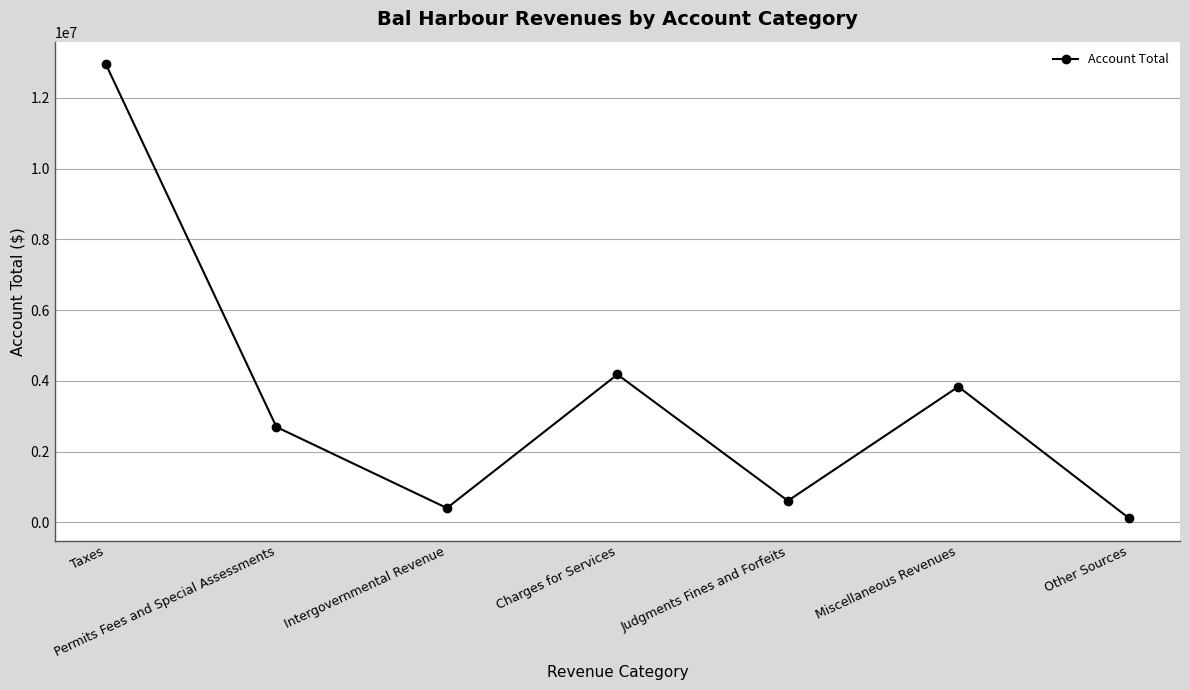

How many lines are shown in the chart?

1